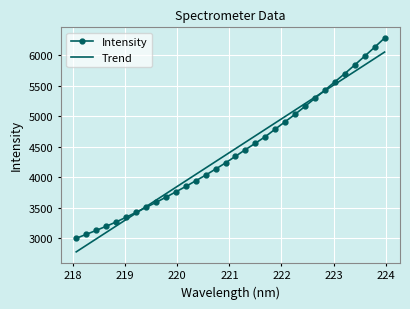

How many values are below 4345?

16